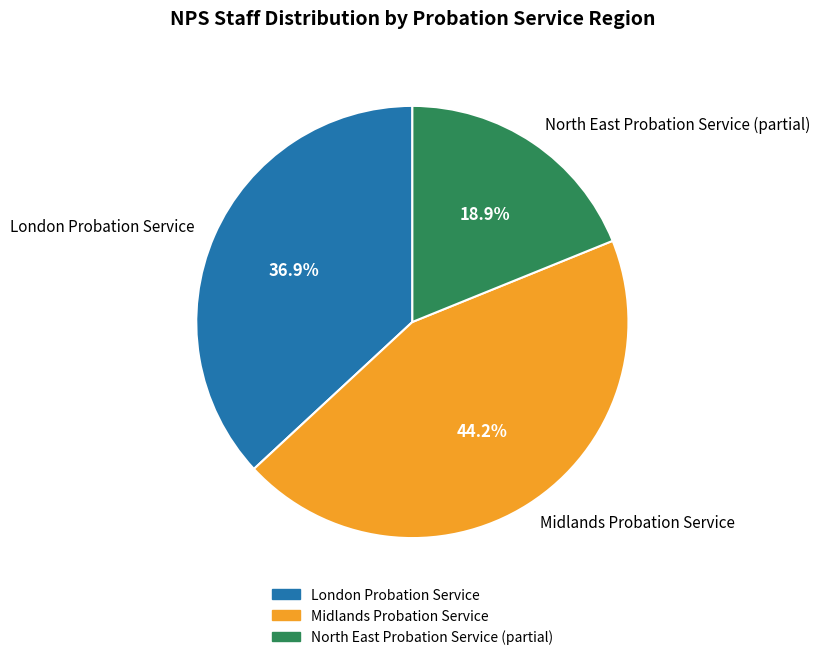

Is there any slice that represents more than half of the pie?

No